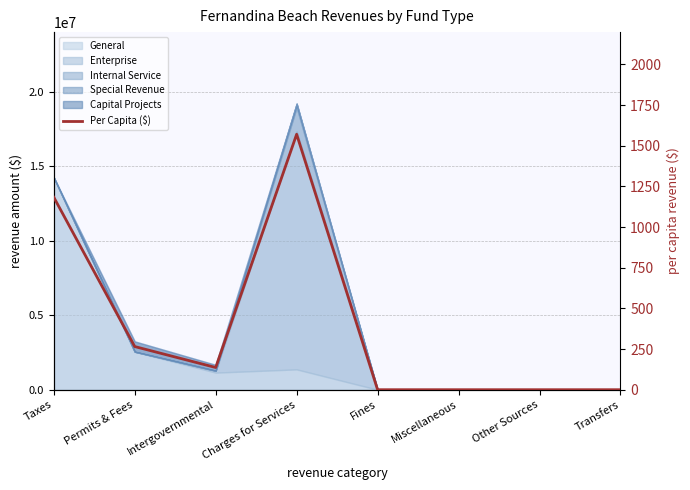

Reading left to right, what are all the values shown in this chart?

Taxes=1183.2	Permits & Fees=265.2	Intergovernmental=136.5	Charges for Services=1570.0	Fines=0.0	Miscellaneous=0.0	Other Sources=0.0	Transfers=0.0